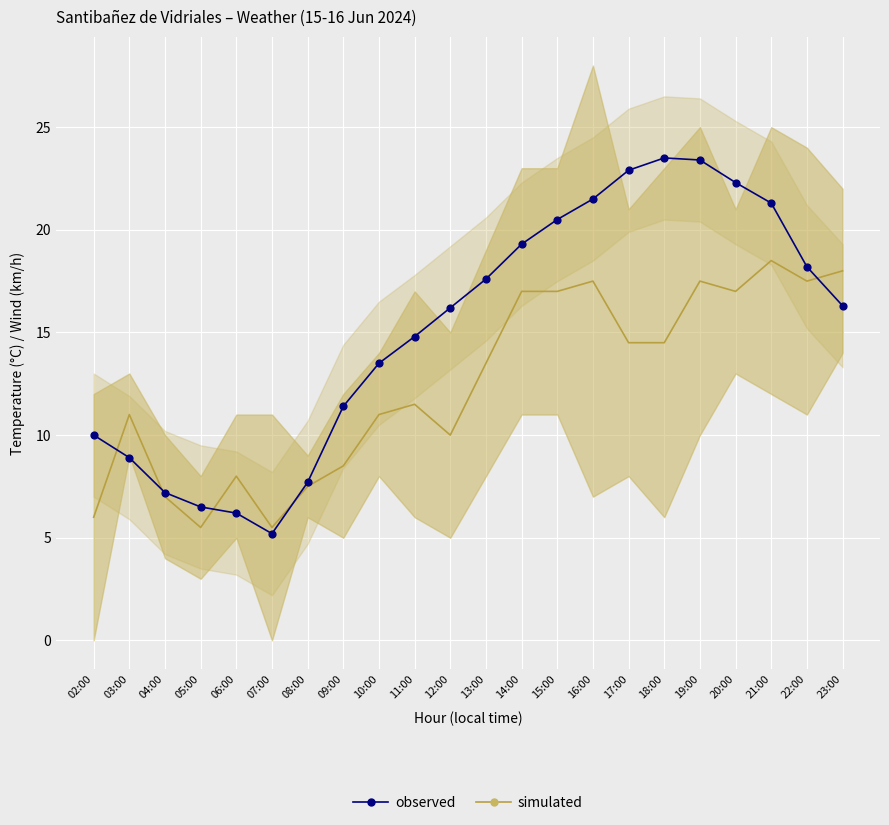

What are all the series names shown in the legend?

simulated, observed